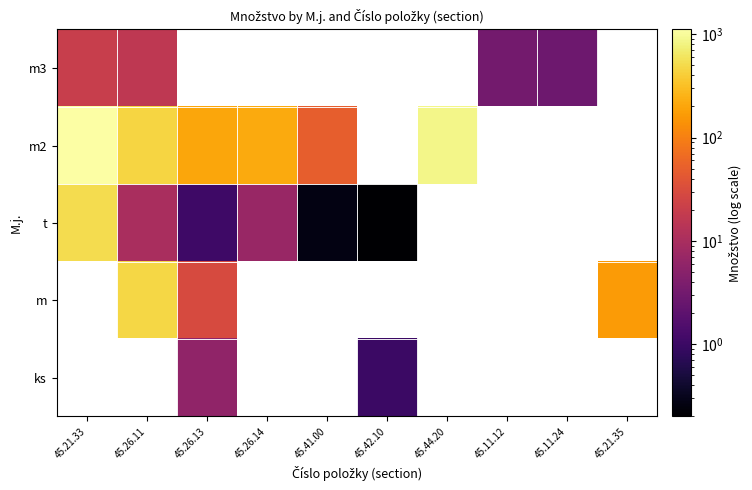

At how many categories does at least one series exceed 258?

3